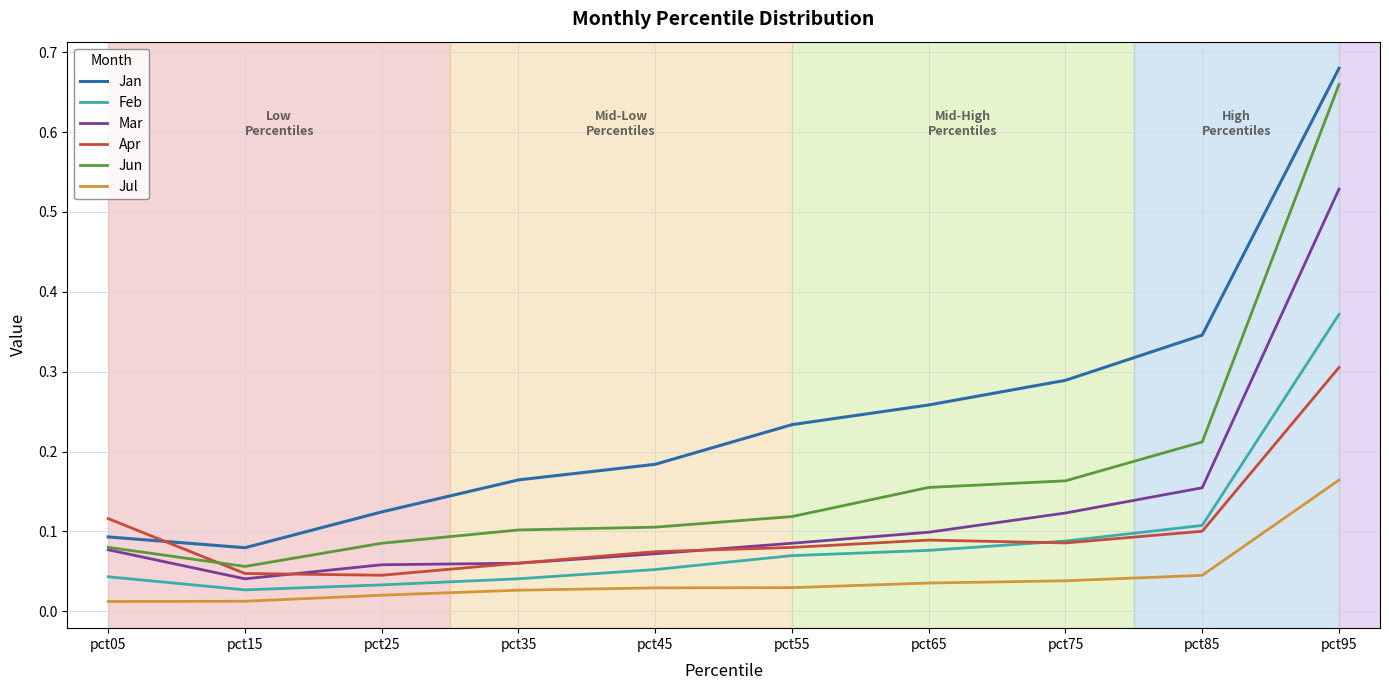

Which series has the largest range (max minus min)?

Jun